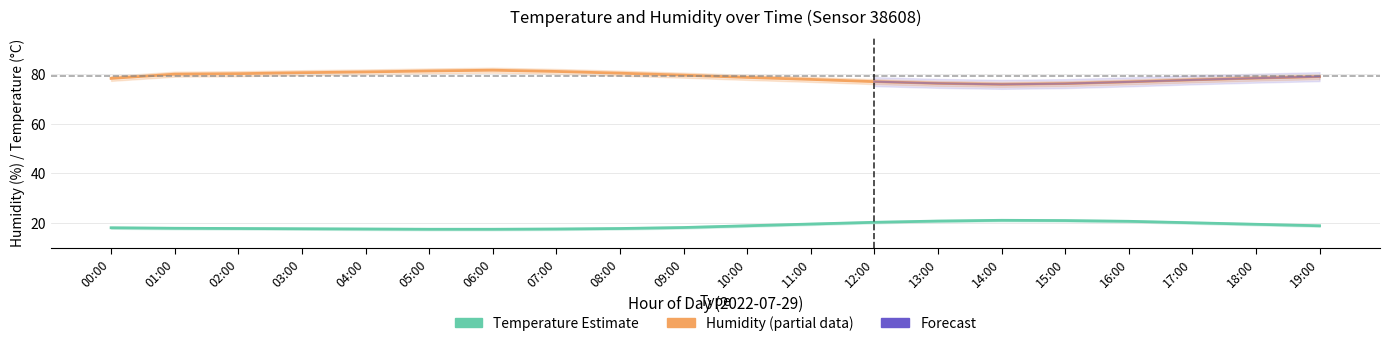

Does the chart display data point markers on the line(s)?

No